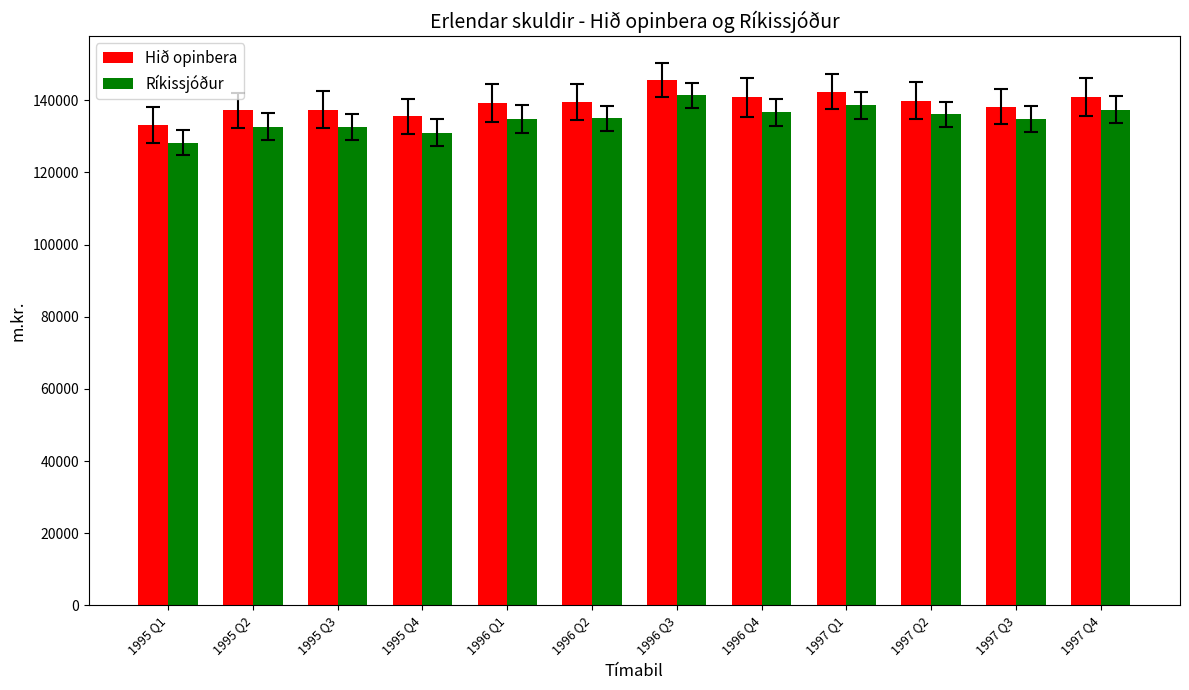

What is the approximate value of Hið opinbera at 1997 Q2, to the nearest 10?

139810